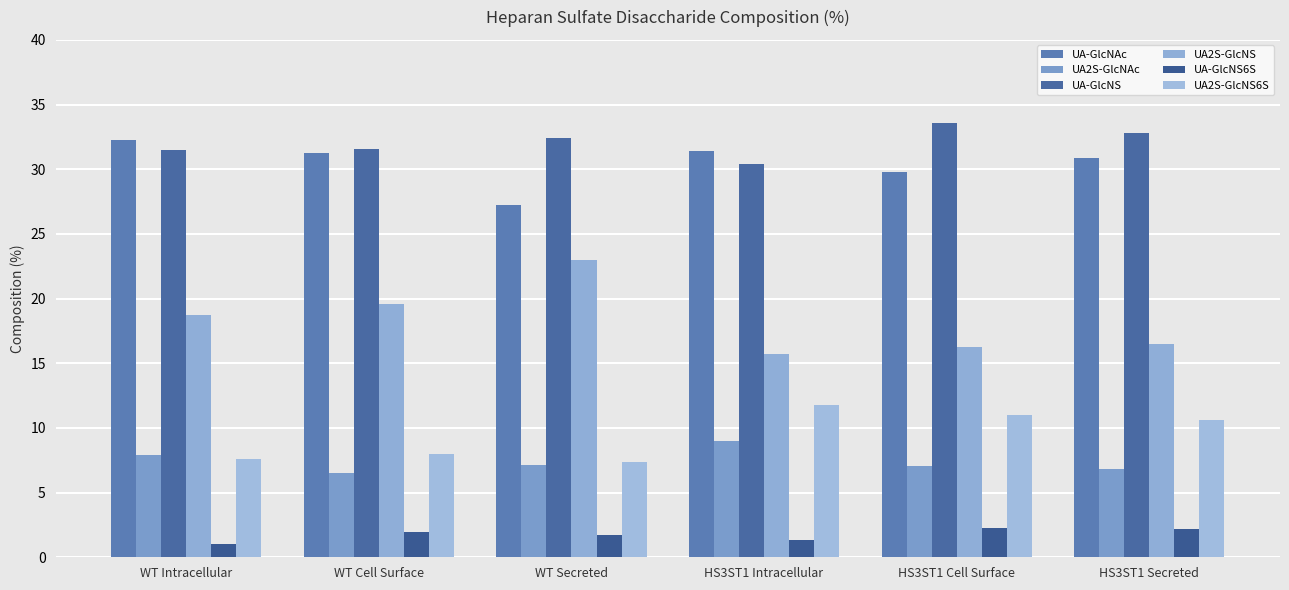

At which label does UA-GlcNAc first exceed 31?

WT Intracellular